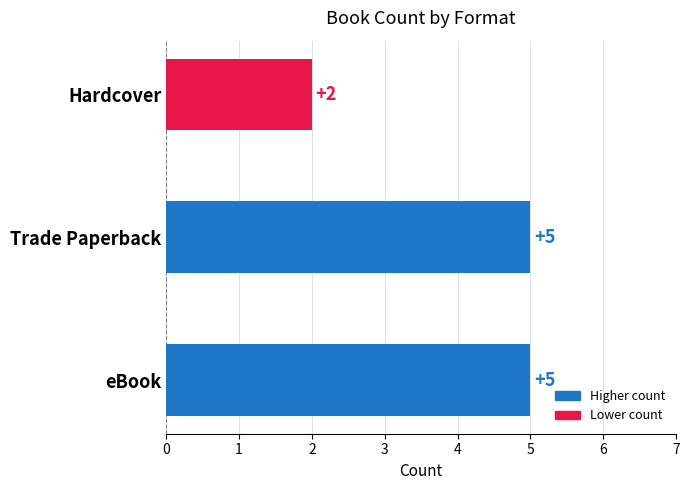

Approximately how many times larger is the value at Trade Paperback compared to Hardcover?

2.5